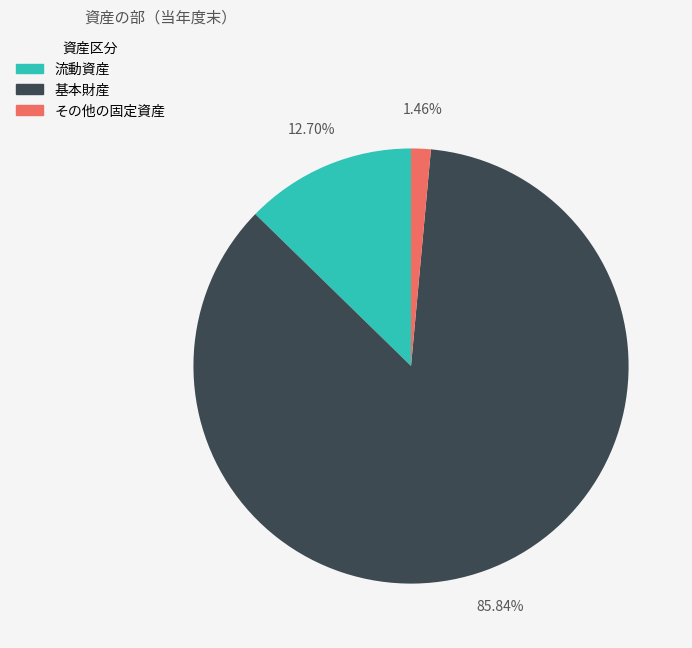

To the nearest percent, what is the average slice percentage?

33%